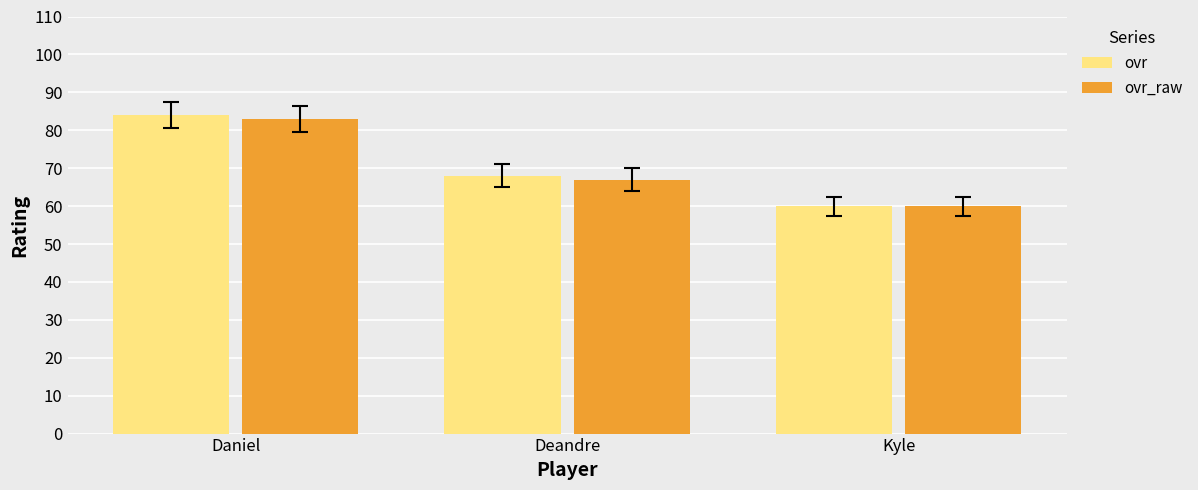

Rank the series by their maximum value, from highest to lowest.

ovr, ovr_raw